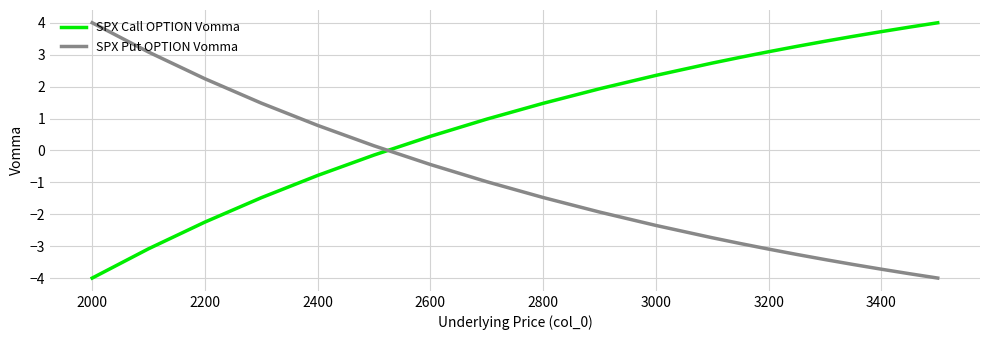

What is the difference between the maximum and minimum values in the SPX Call OPTION Vomma series?

8.0